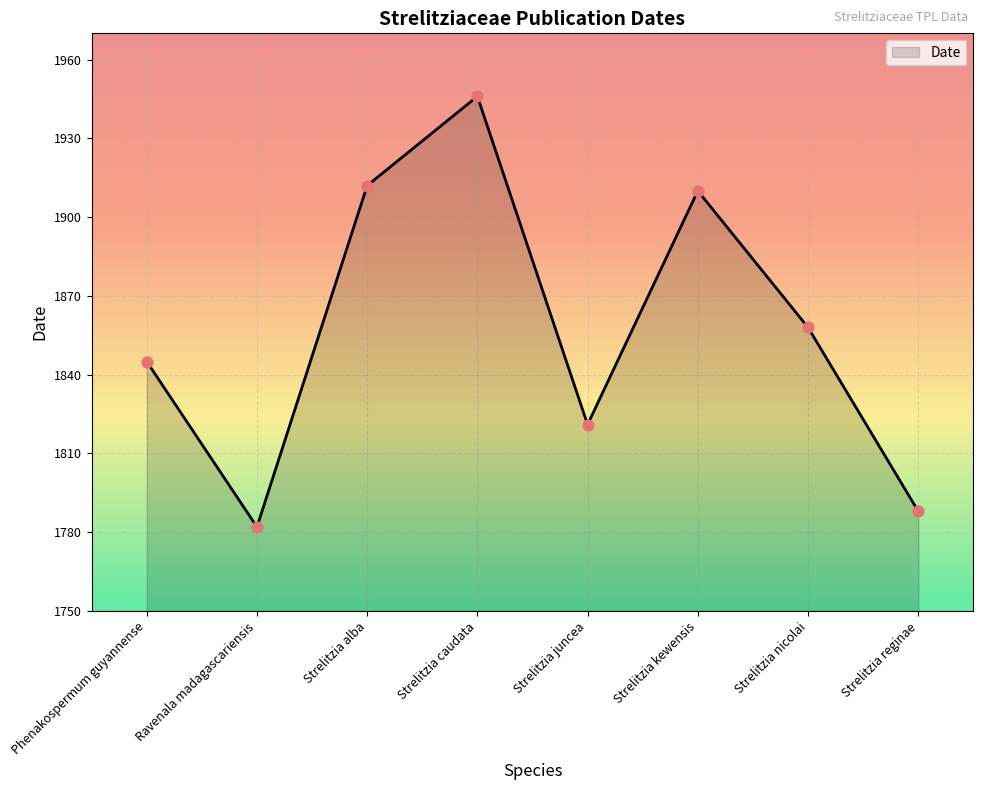

Between Strelitzia caudata and Strelitzia juncea, which is larger?

Strelitzia caudata